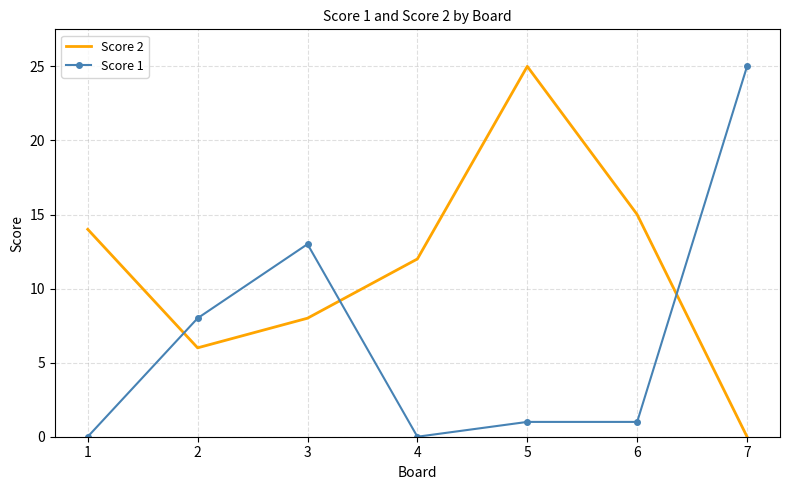

Where does the Score 1 series first go above 1?

2